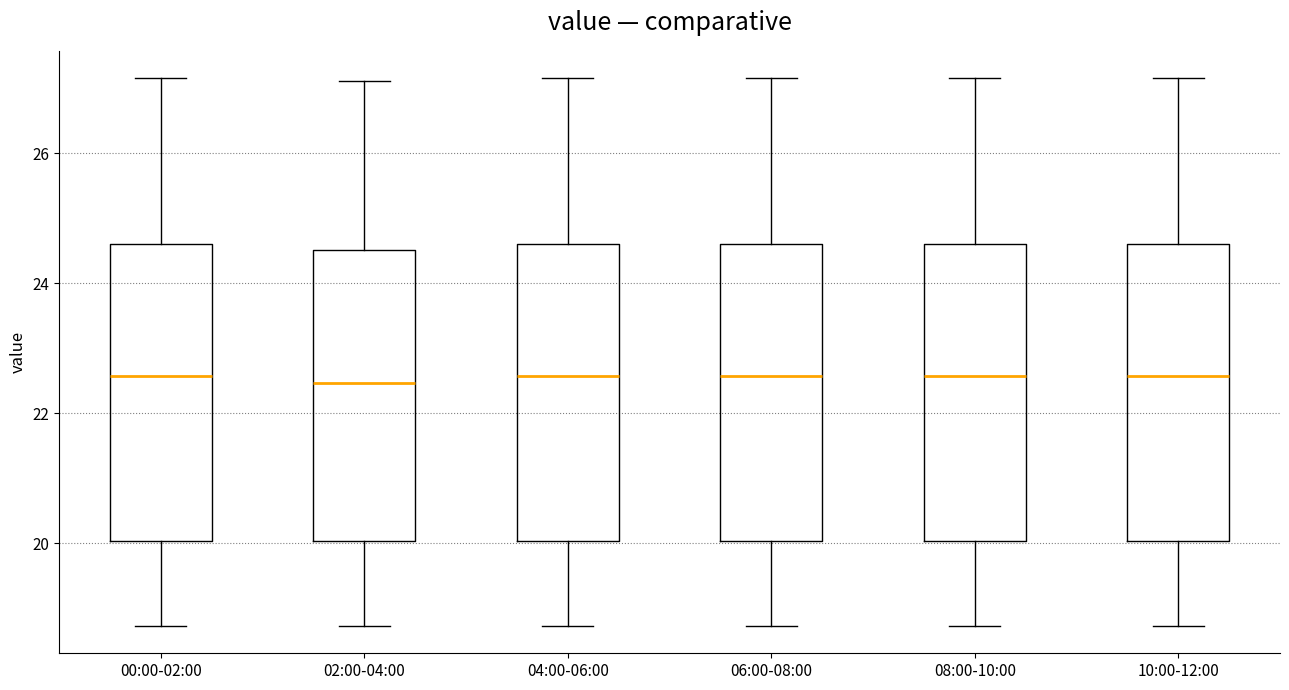

Reading left to right, transcribe this box plot: for each box, give where its median line is, the range the box spans, and where its two whiskers end, as read against the y-axis. The values are not printed on the chart, so give them approximately, as read against the axis.

00:00-02:00: median 22.6, box 20.0 to 24.6, whiskers 18.8 to 27.2
02:00-04:00: median 22.4, box 20.0 to 24.6, whiskers 18.8 to 27.2
04:00-06:00: median 22.6, box 20.0 to 24.6, whiskers 18.8 to 27.2
06:00-08:00: median 22.6, box 20.0 to 24.6, whiskers 18.8 to 27.2
08:00-10:00: median 22.6, box 20.0 to 24.6, whiskers 18.8 to 27.2
10:00-12:00: median 22.6, box 20.0 to 24.6, whiskers 18.8 to 27.2